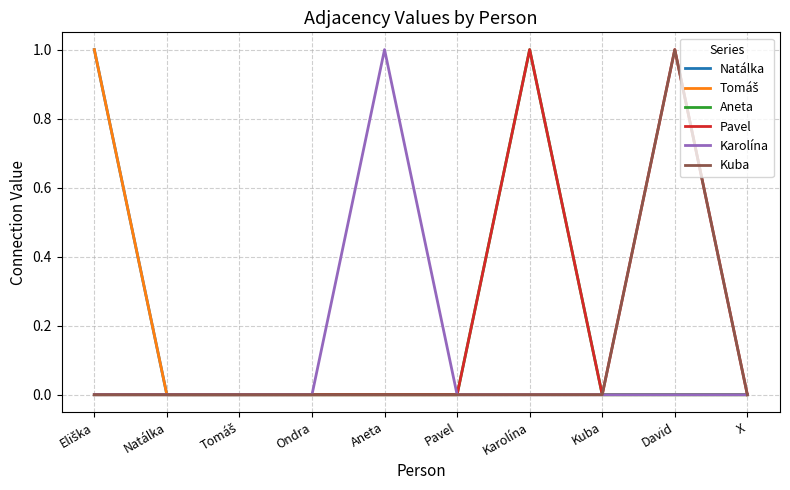

What is the label of the 4th point from the right?

Karolína